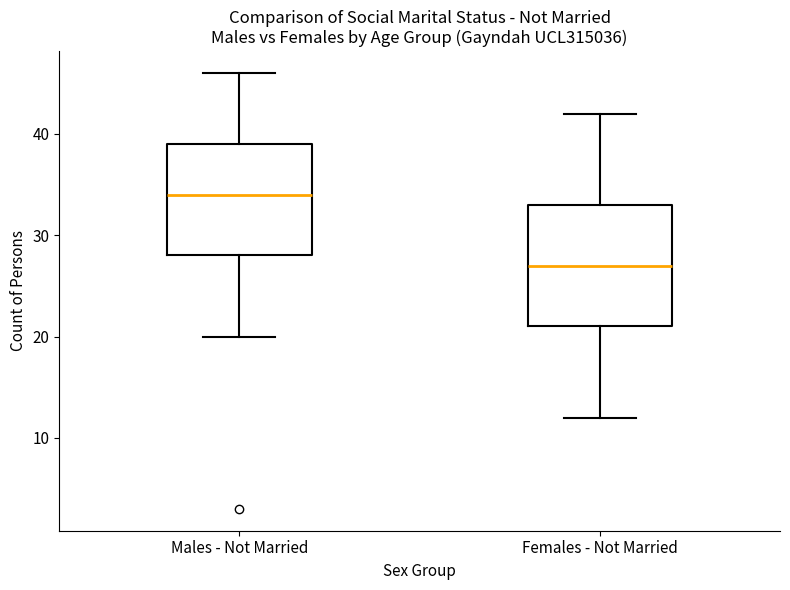

Where does the upper whisker of the box for Females - Not Married end on the y-axis? The values are not printed on the chart, so give them approximately, as read against the axis.

42